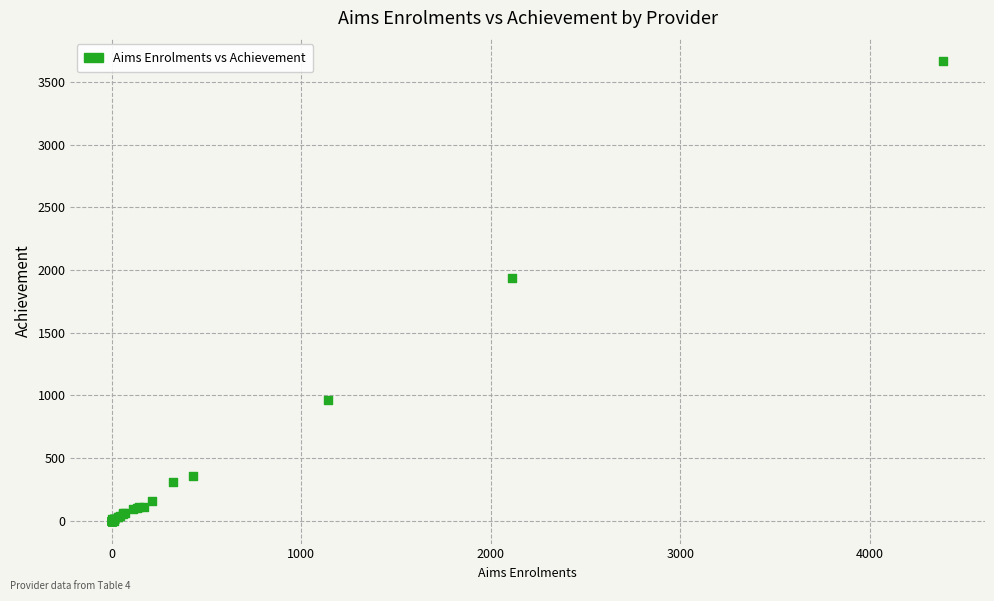

What Y value in the scatter plot is closest to 1835?

1940